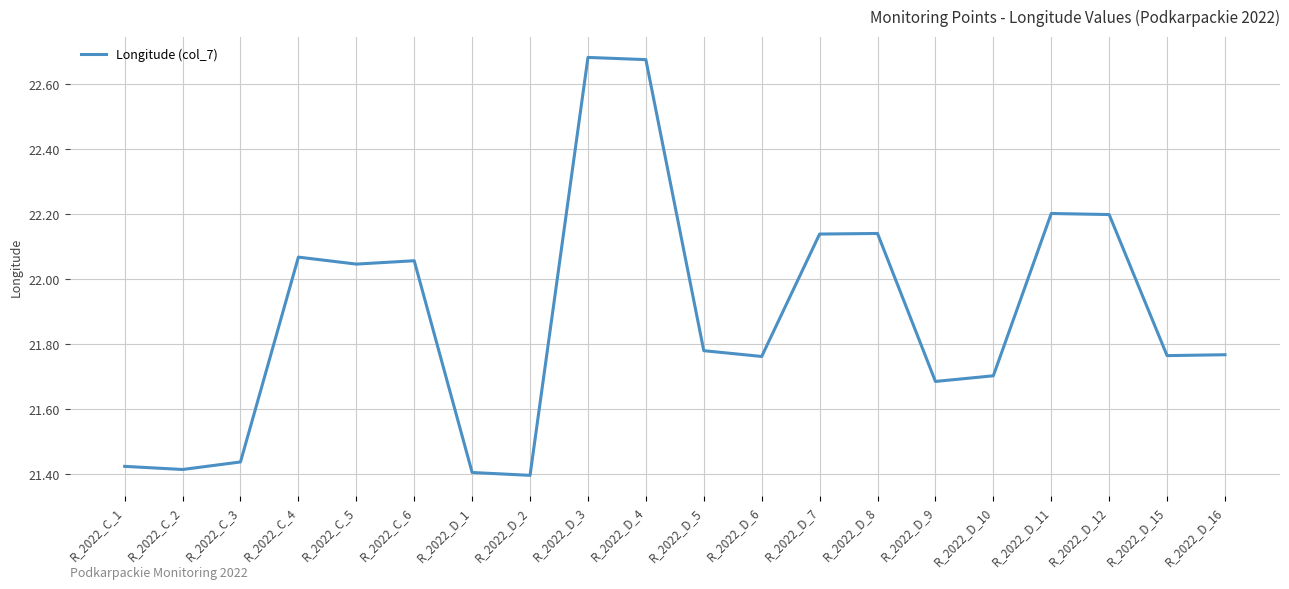

What is the change in value from R_2022_C_6 to R_2022_D_16?

-0.3